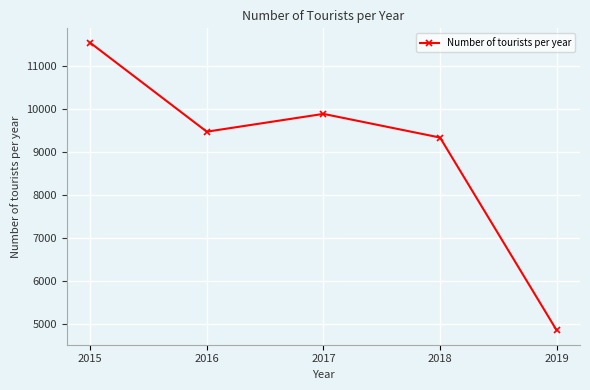

At which category does the chart reach its minimum across all series?

2019